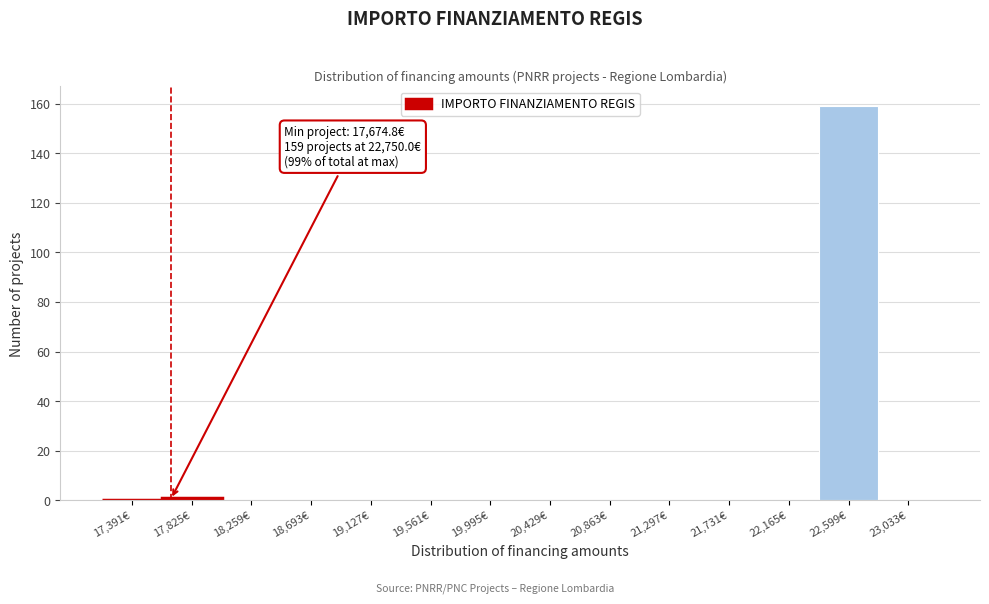

Which range on the x-axis has the tallest bar?

22400 to 22800